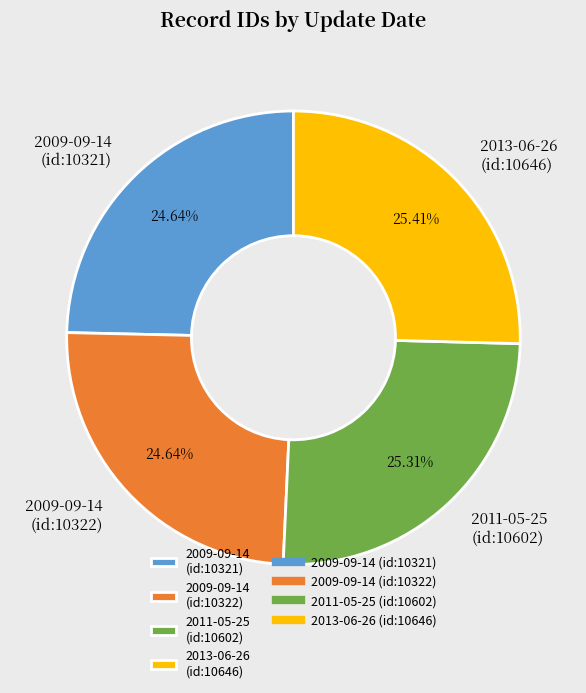

Which has a higher value, 2013-06-26 (id:10646) or 2009-09-14 (id:10322)?

2013-06-26 (id:10646)